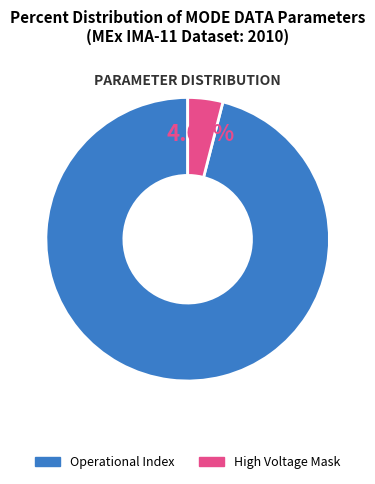

How many segments does this pie chart have?

2